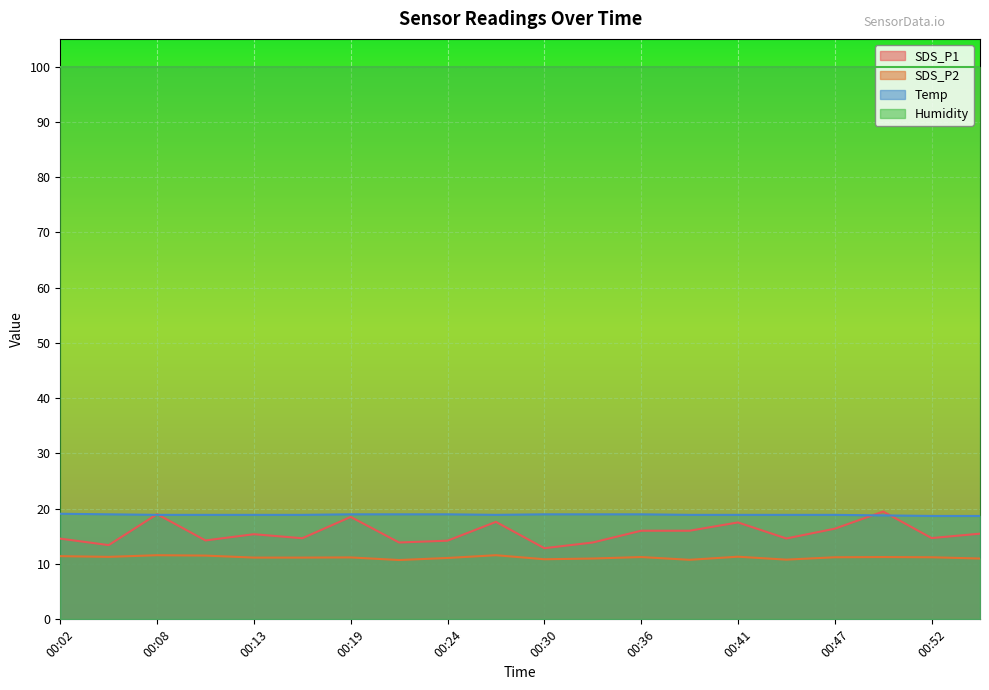

True or false: SDS_P1 and SDS_P2 intersect in this chart.

False